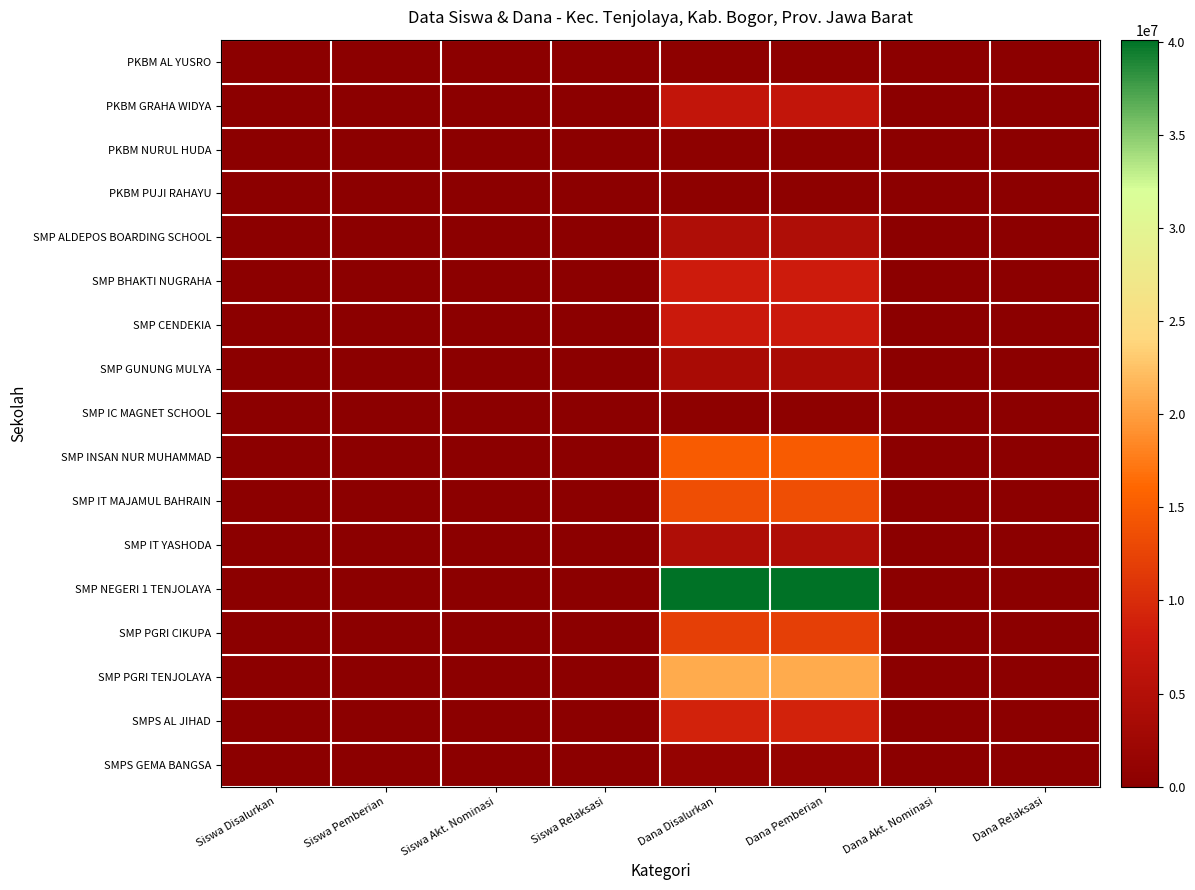

Which series has the largest total across all categories?

SMP NEGERI 1 TENJOLAYA